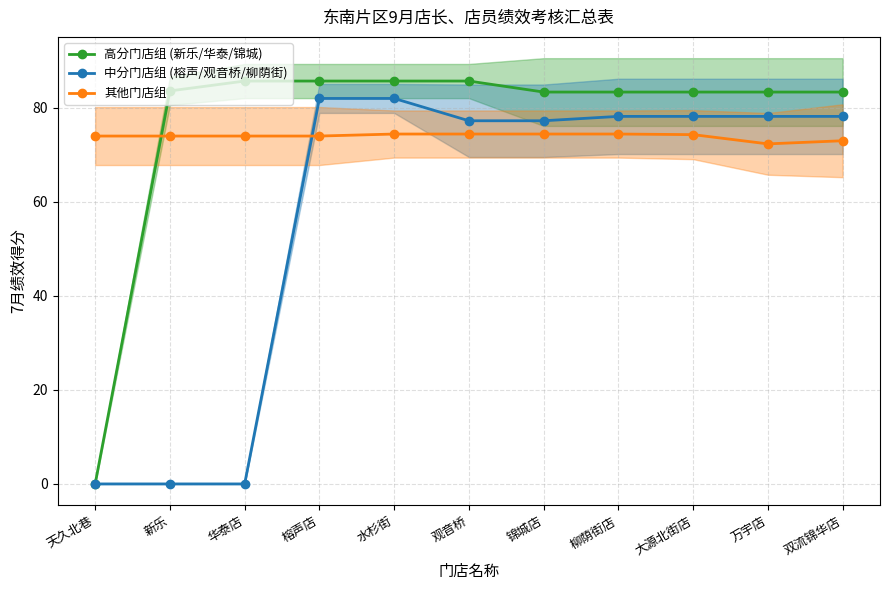

Rank the series at 大源北街店 from highest to lowest value.

高分门店组 (新乐/华泰/锦城), 中分门店组 (榕声/观音桥/柳荫街), 其他门店组